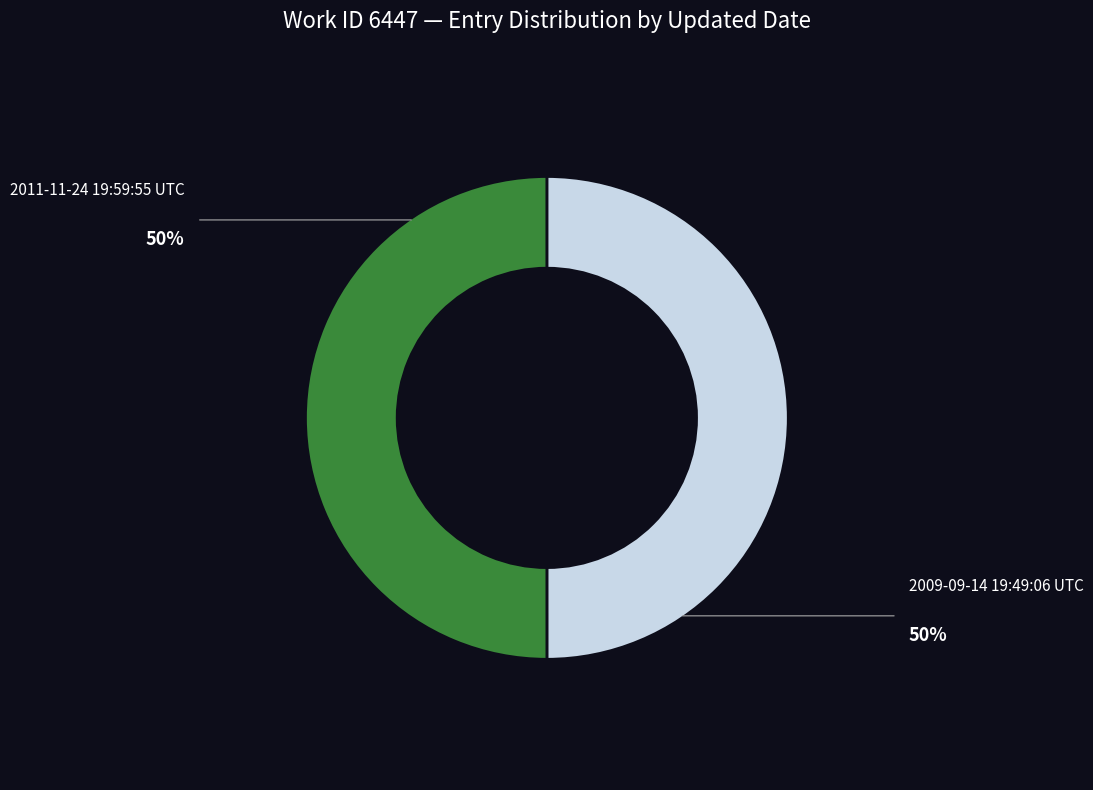

Which category accounts for the majority?

2009-09-14 19:49:06 UTC